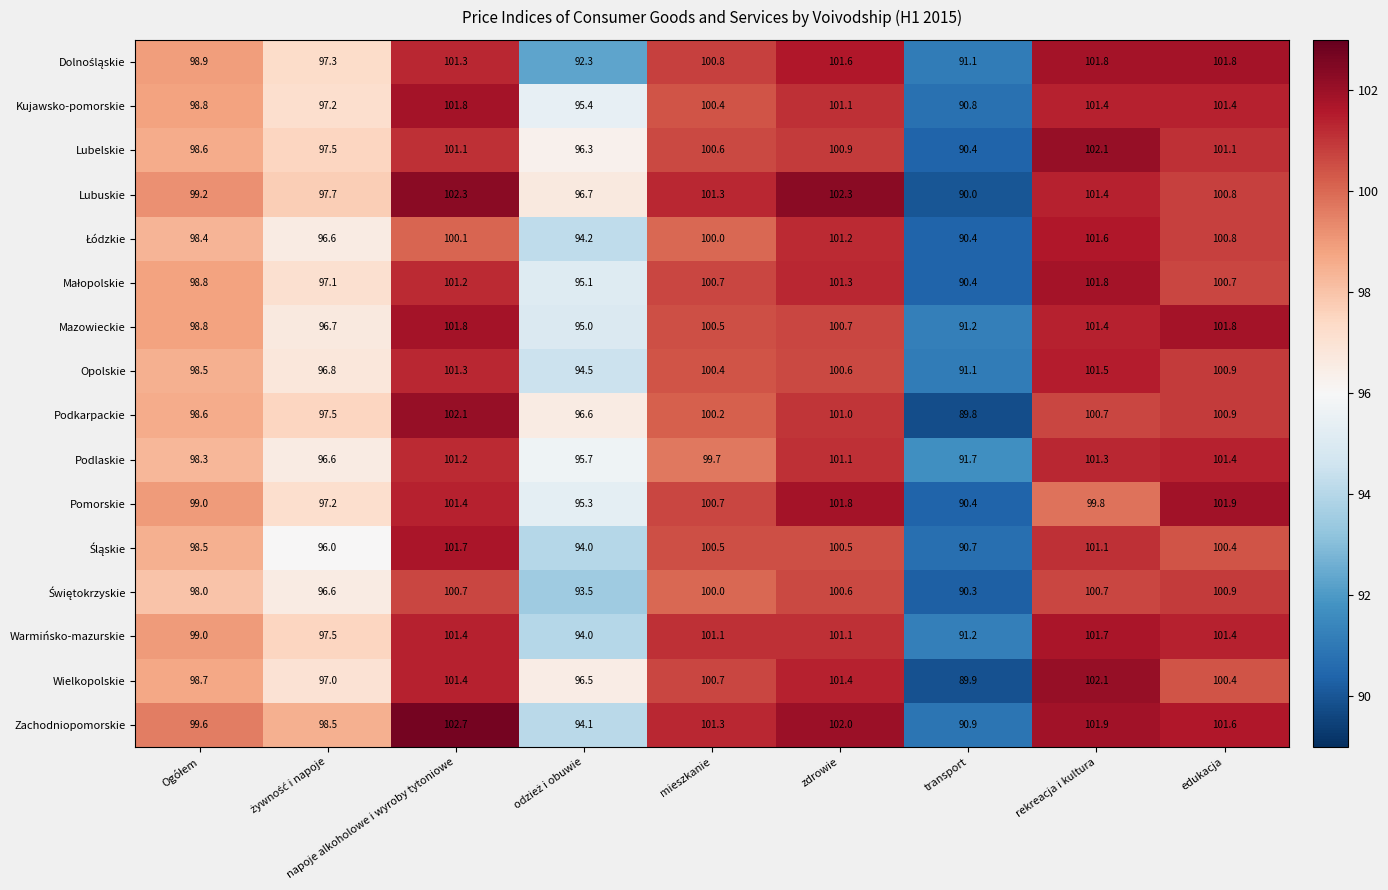

What is the spread (max minus min) of values at zdrowie?

1.8